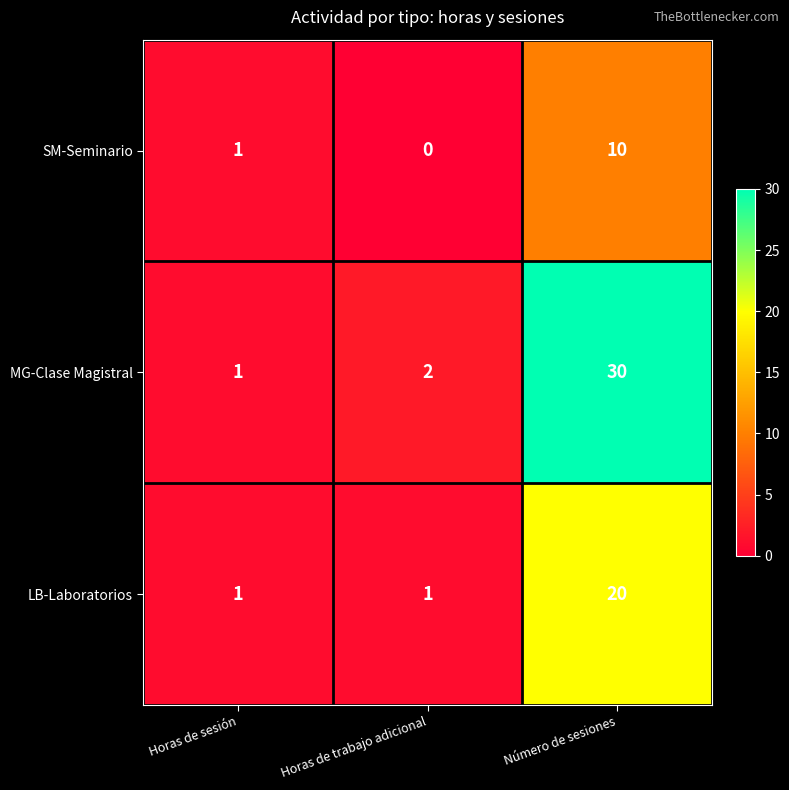

What is the difference between the maximum and minimum values in the LB-Laboratorios series?

19